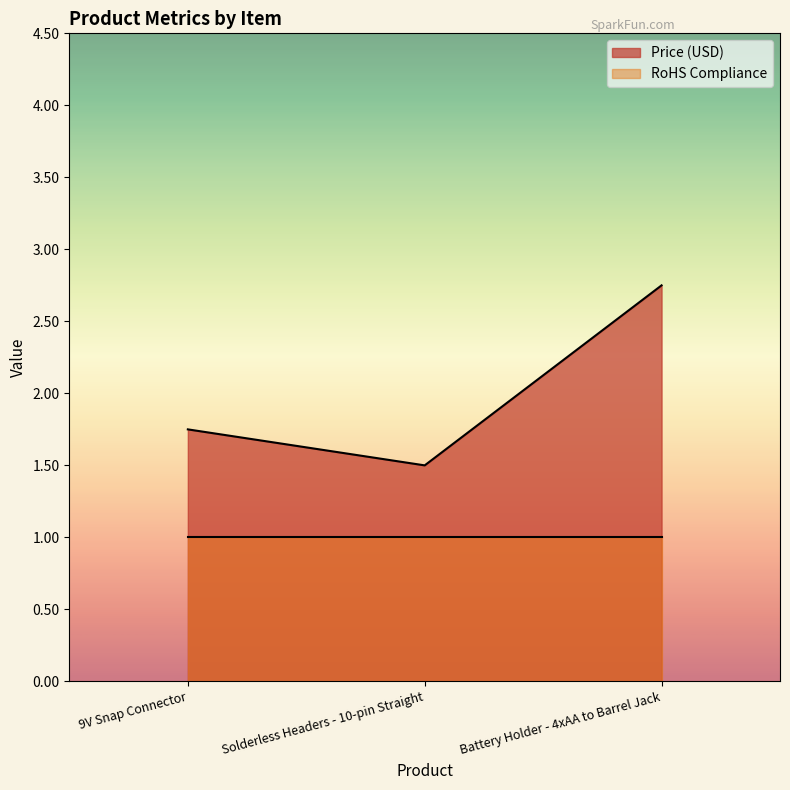

Does the chart have visible grid lines?

No